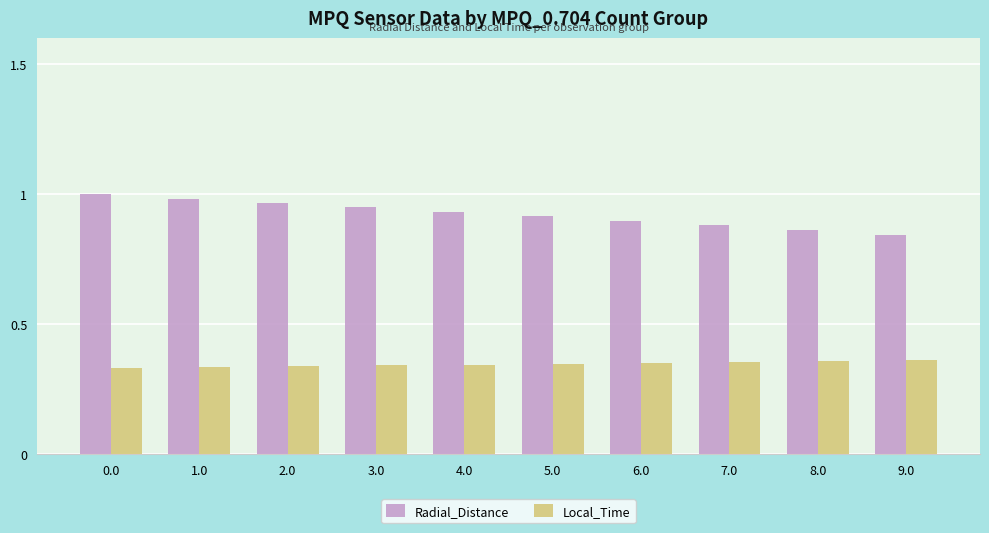

Is it true that Radial_Distance equals 0.9 at 5.0?

True